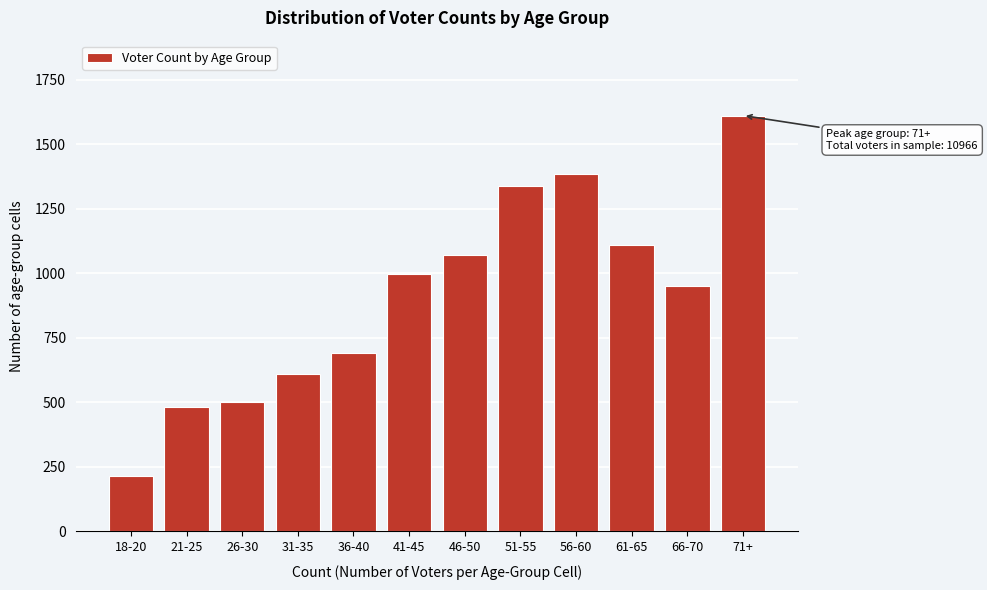

Reading right to left, what are all the values shown in this chart?

1612	950	1110	1384	1337	1072	999	691	610	501	484	216